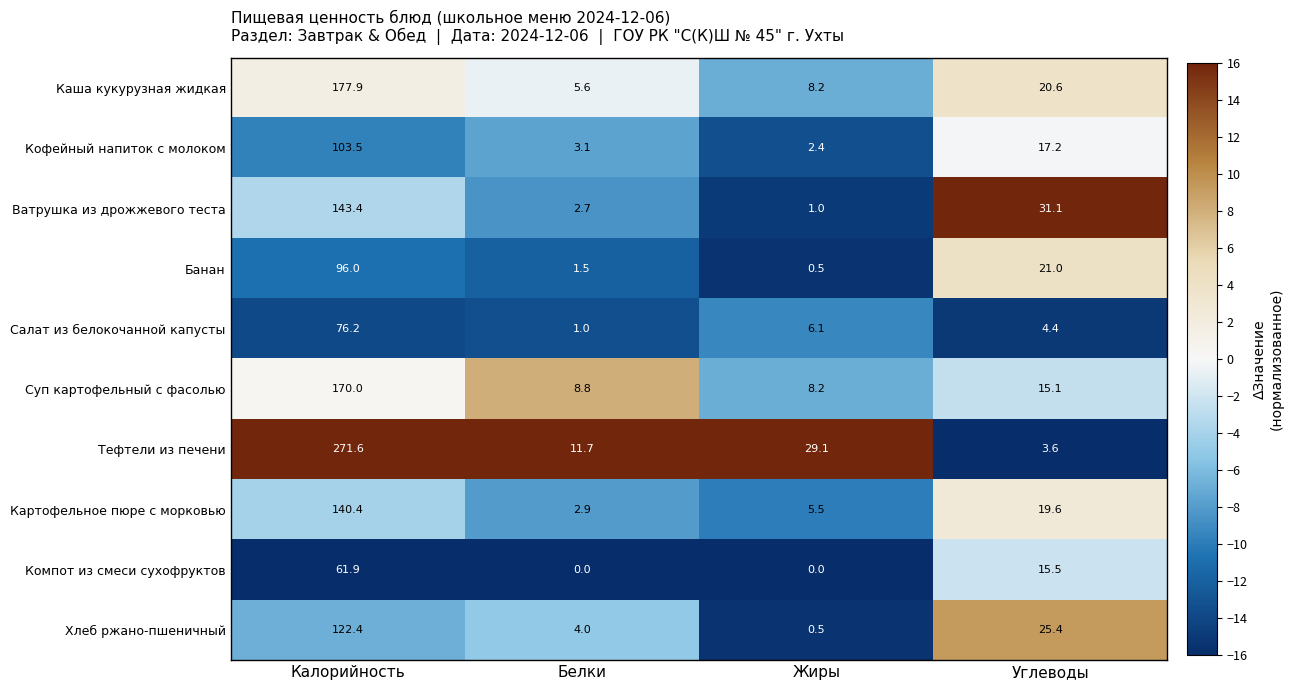

Which series changed the most between Белки and Жиры?

Тефтели из печени